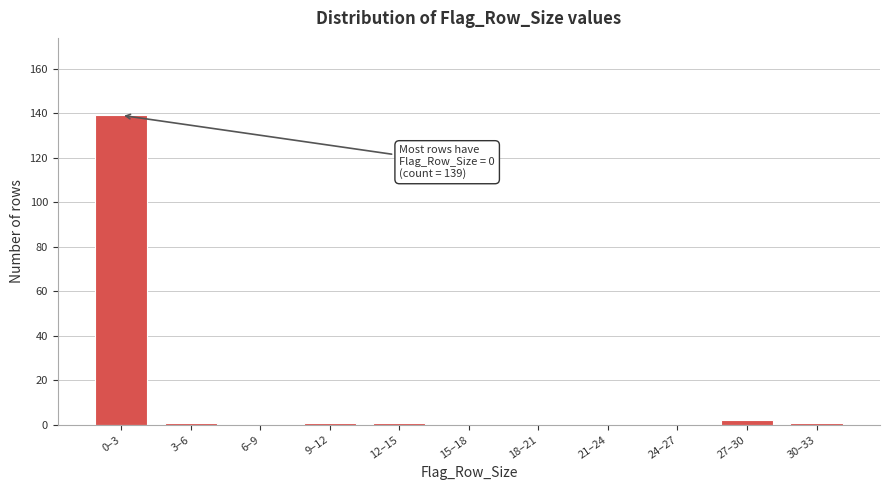

Reading left to right, list all the values displayed in this chart.

0–3=139	3–6=1	6–9=0	9–12=1	12–15=1	15–18=0	18–21=0	21–24=0	24–27=0	27–30=2	30–33=1